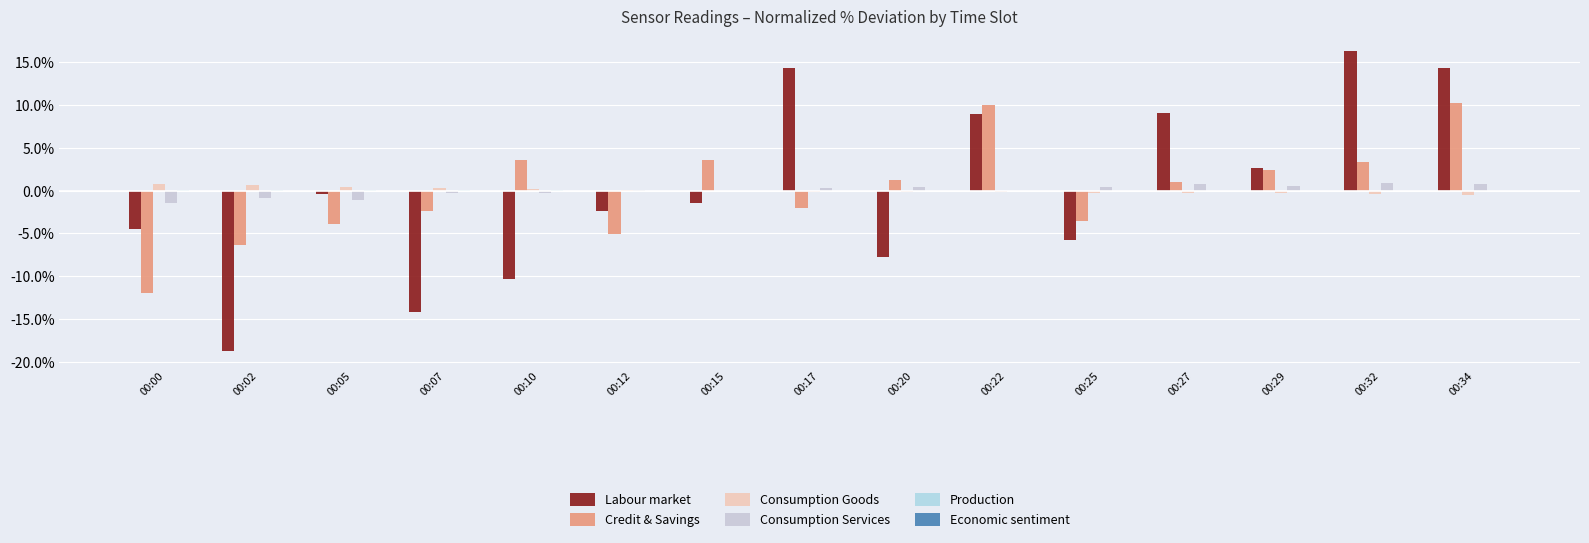

How many distinct data groups are displayed?

5